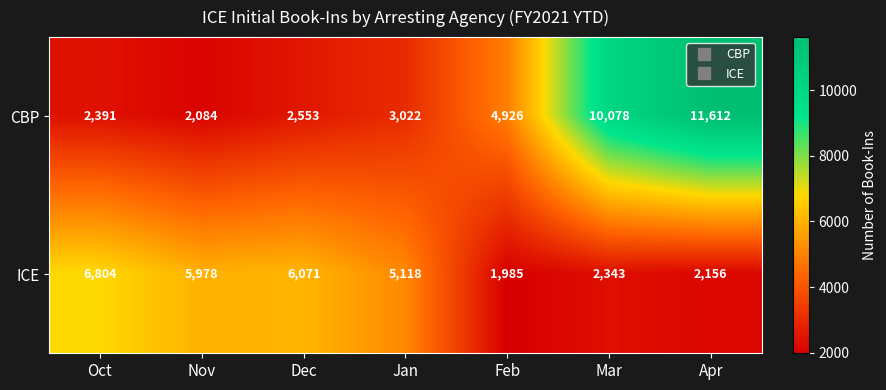

What is the maximum value shown in the chart?

11612